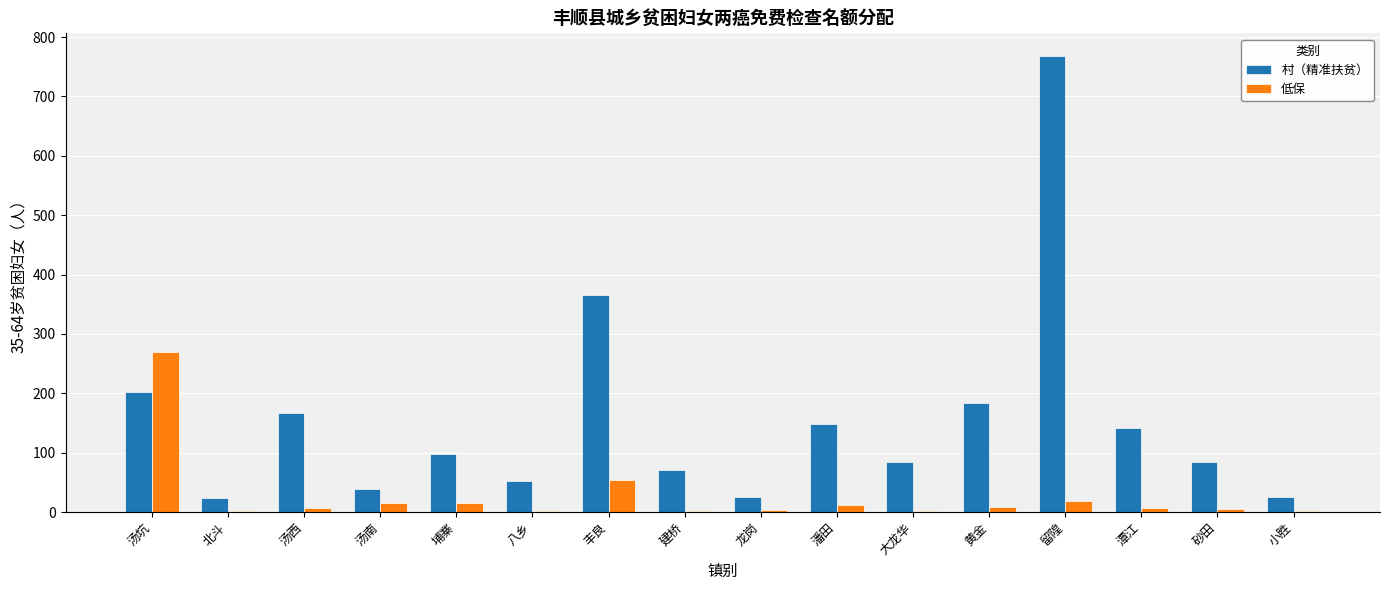

The 村（精准扶贫） series shows 125 at 大龙华. True or false?

False